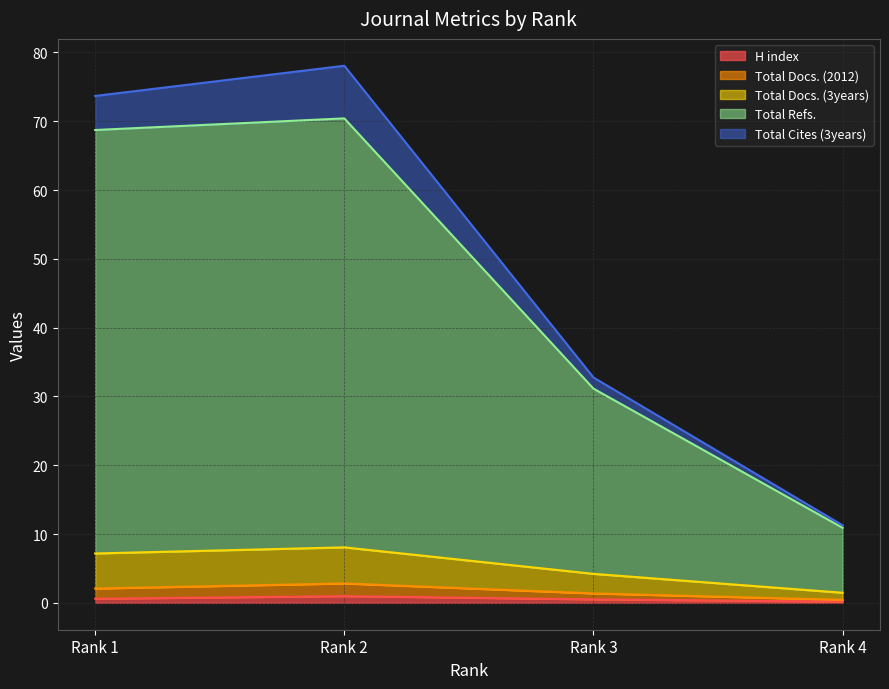

What are all the series names shown in the legend?

H index, Total Docs. (2012), Total Docs. (3years), Total Refs., Total Cites (3years)